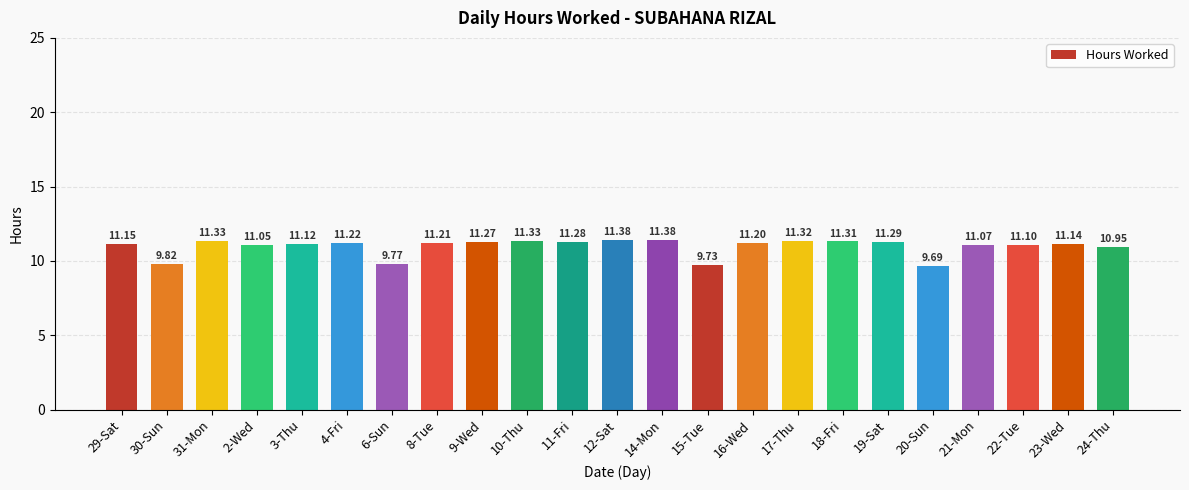

Between 3-Thu and 29-Sat, which is larger?

29-Sat